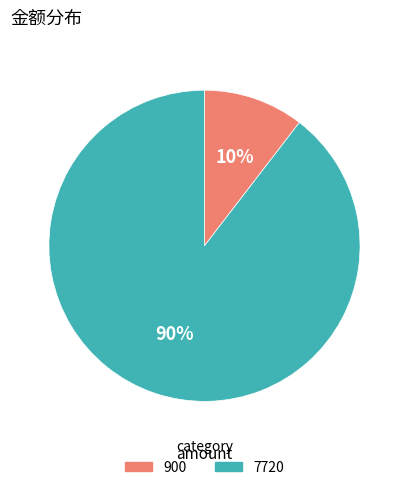

Count the number of slices in the pie.

2